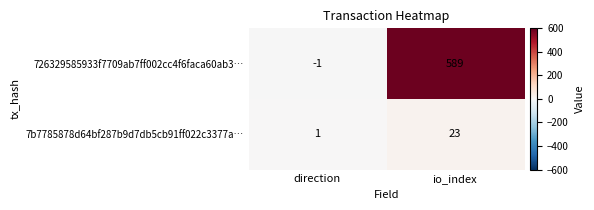

What is the average value of the 7b7785878d64bf287b9d7db5cb91ff022c3377a… series?

12